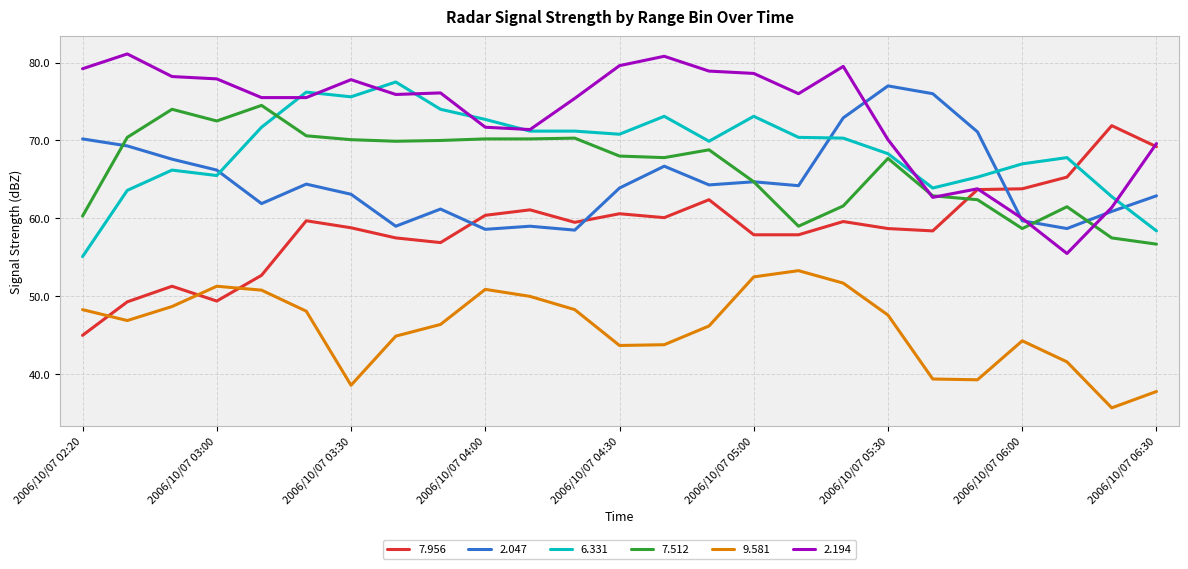

Which series has the largest total across all categories?

2.194